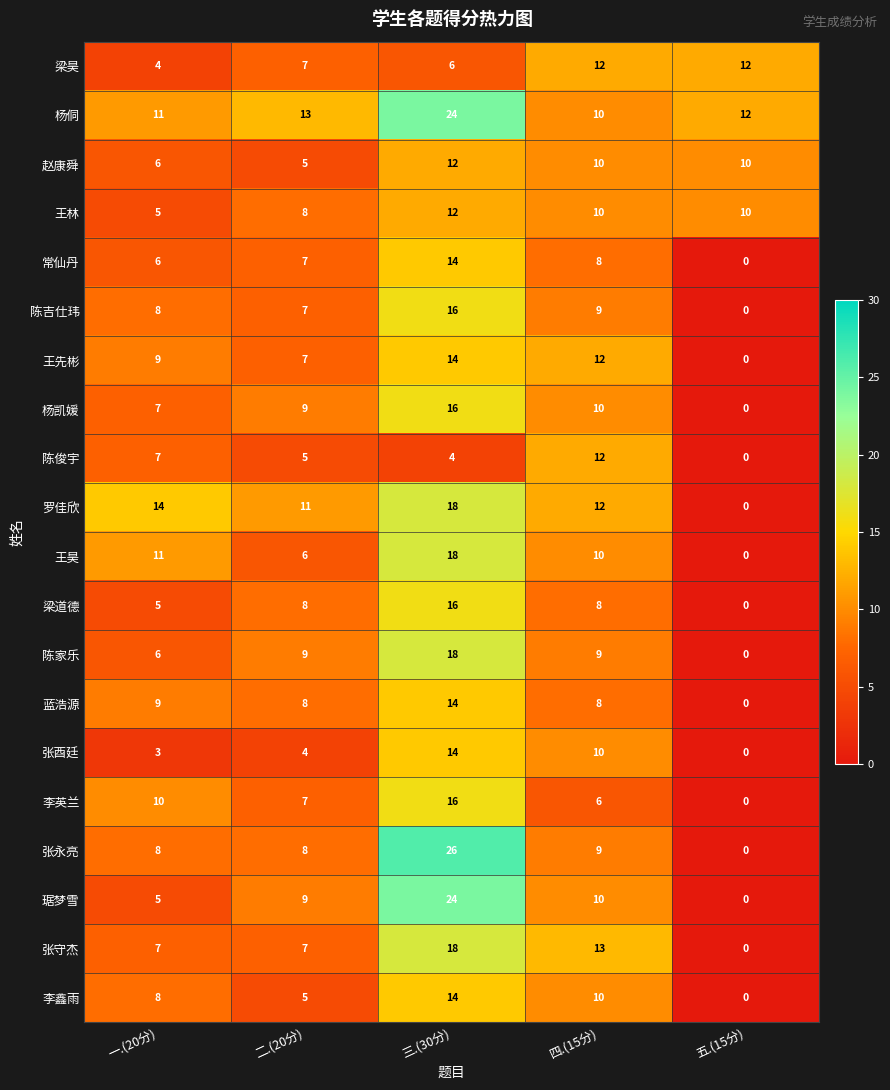

The value of 王昊 at 一.(20分) is 11. True or false?

True